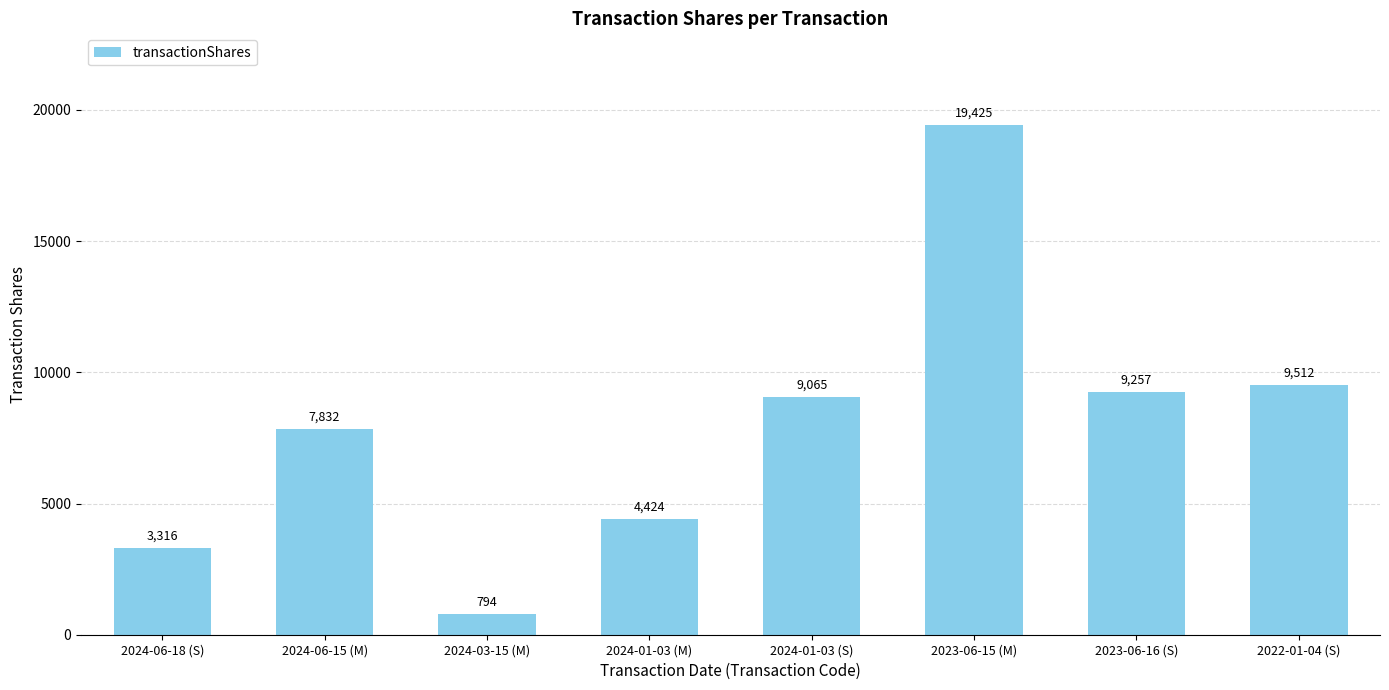

Which category has the highest value across all series?

2023-06-15 (M)